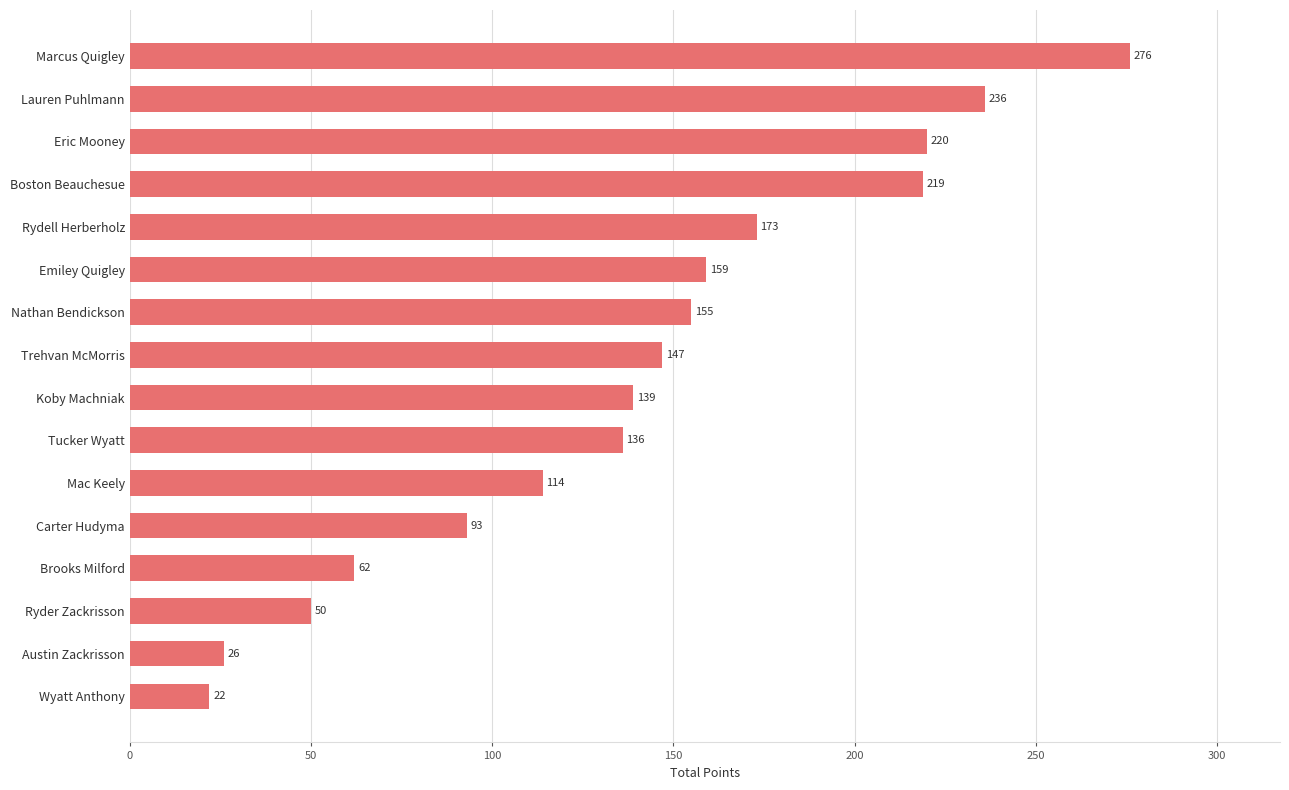

What is the change in value from Brooks Milford to Eric Mooney?

+158